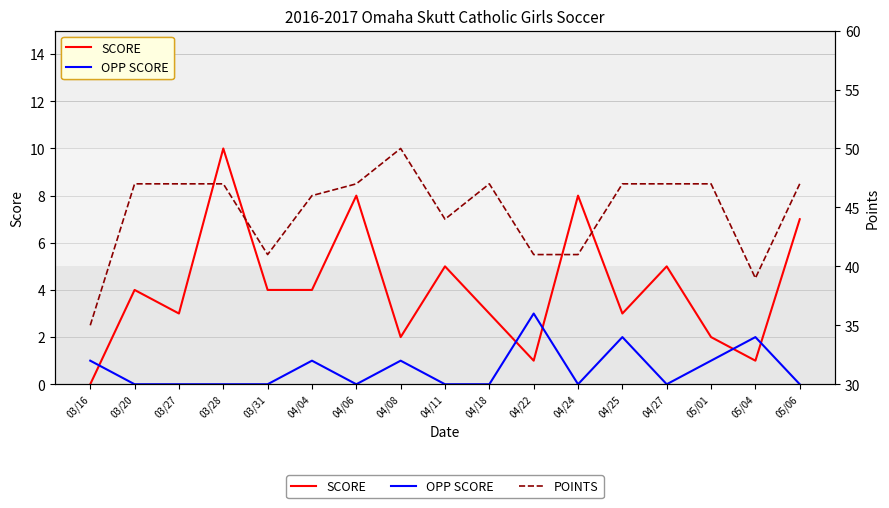

Does the chart have visible grid lines?

Yes